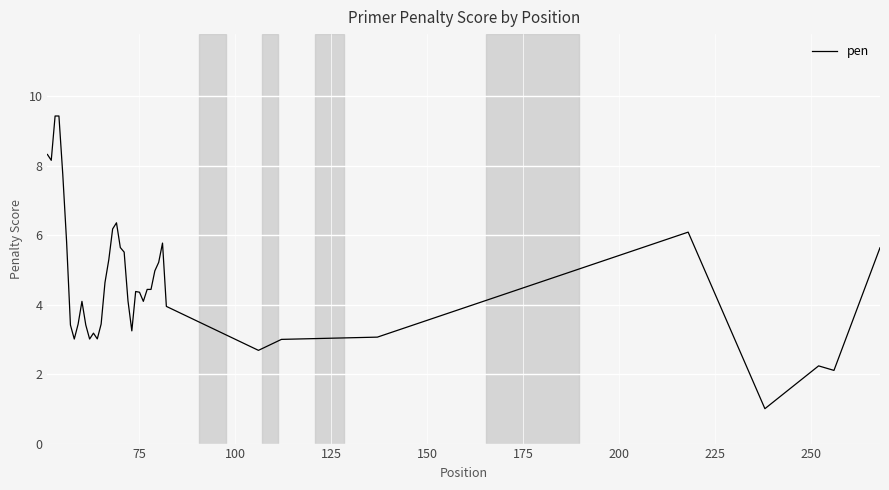

What is the difference between the maximum and minimum values?

8.4